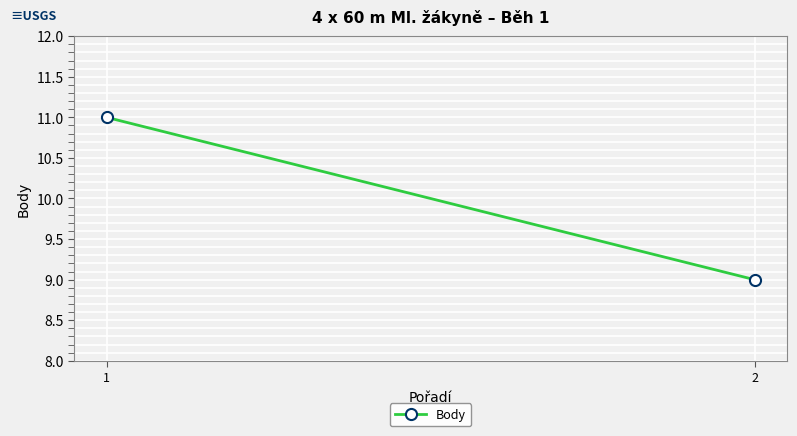

Approximately how many times larger is the value at 1 compared to 2?

1.2